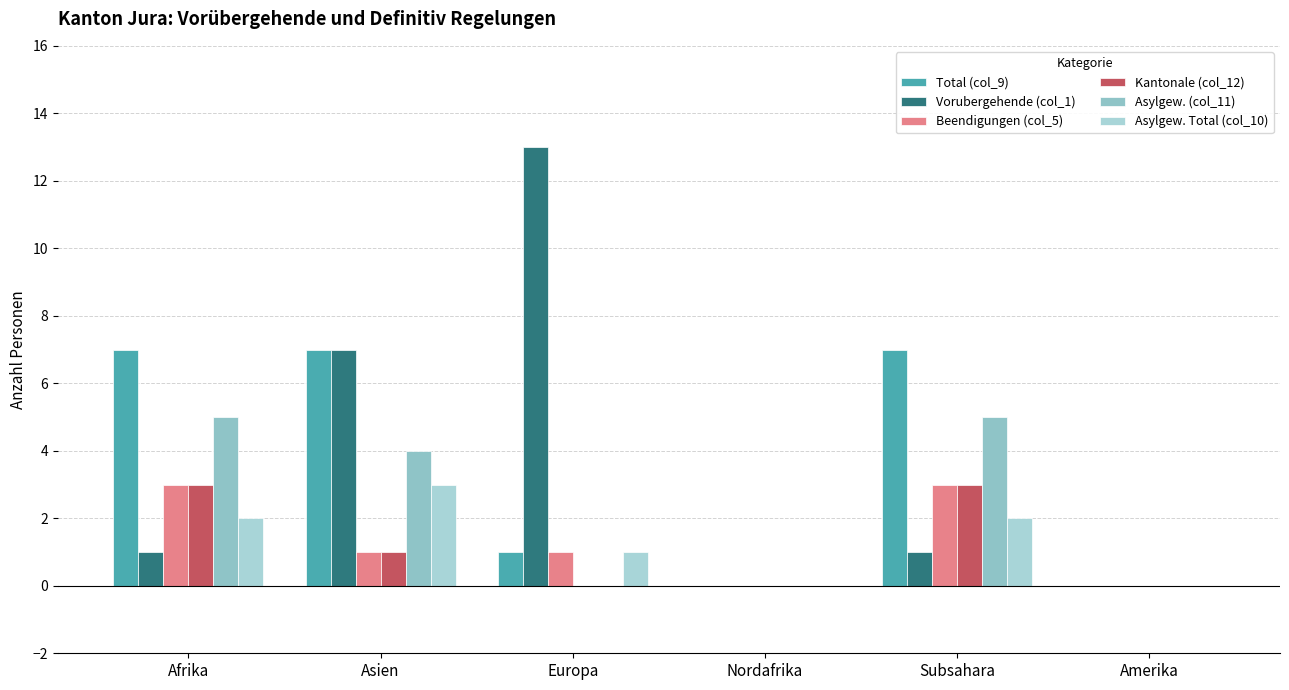

Is the value of Asylgew. (col_11) at Nordafrika greater than the value of Total (col_9) at Subsahara?

No